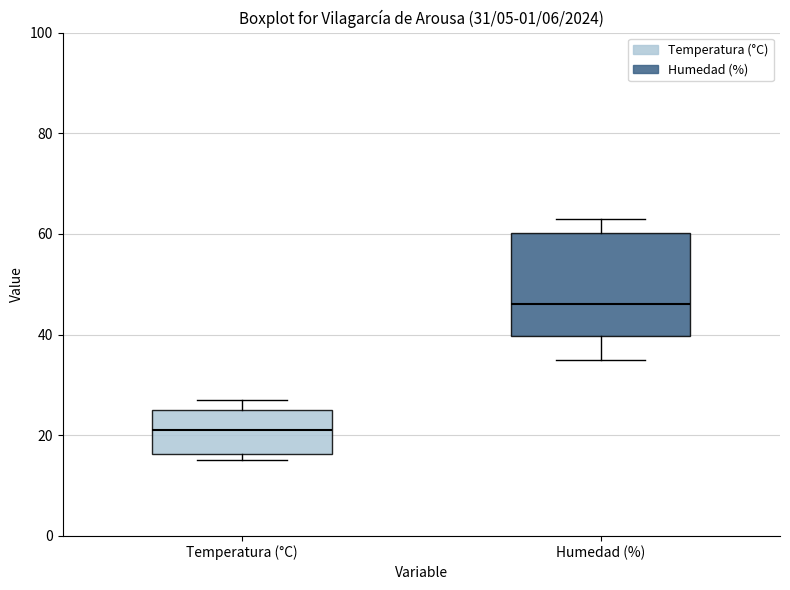

Comparing the boxes themselves (not the whiskers), which one is the tallest?

Humedad (%)